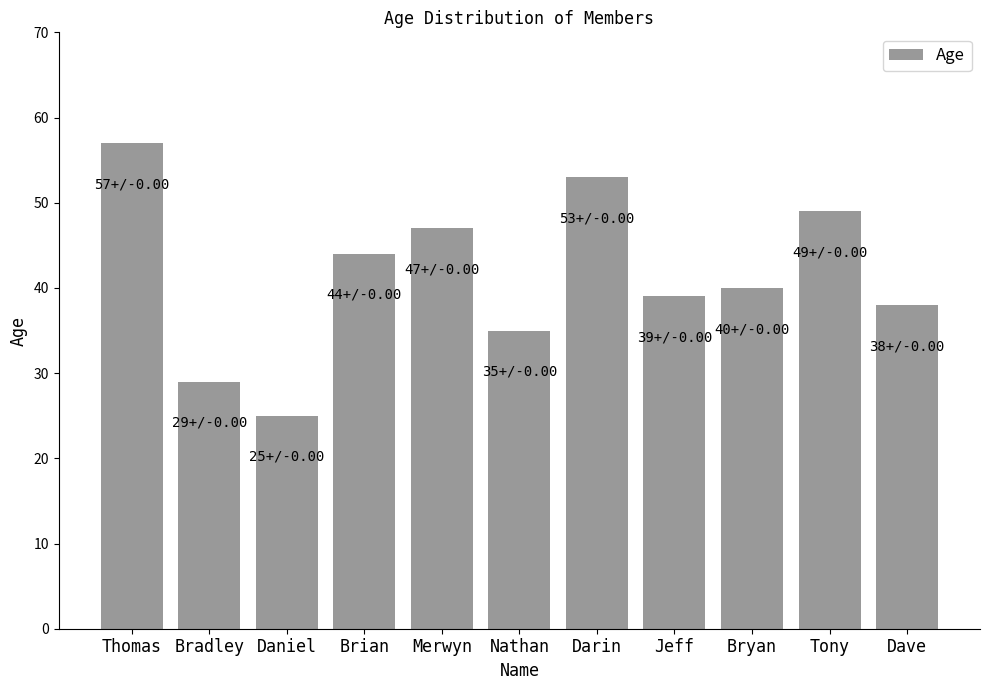

Which category has the highest value across all series?

Thomas